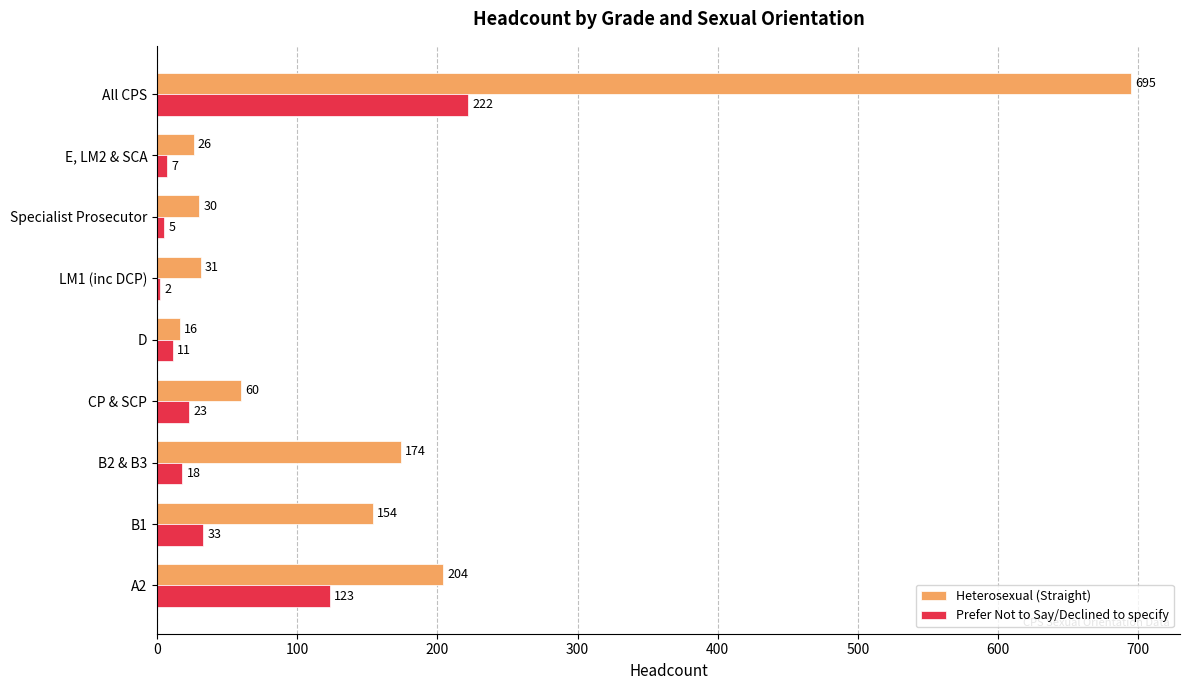

Count the number of categories in the chart.

9